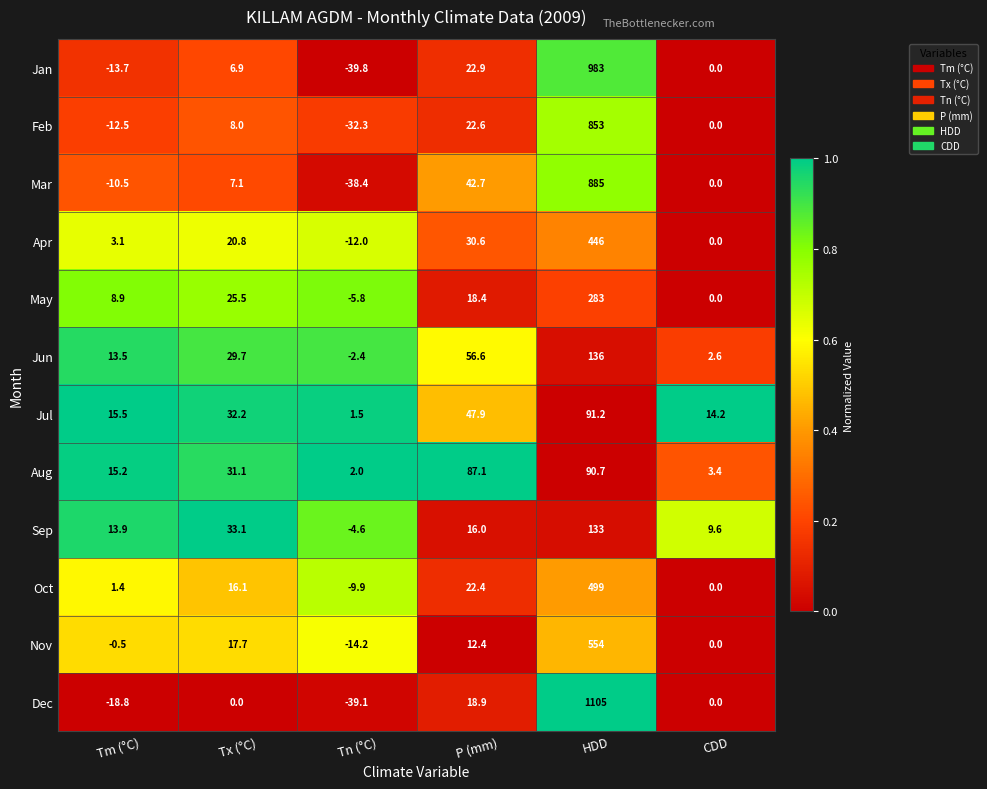

At HDD, list the series in order from smallest to largest.

Aug, Jul, Sep, Jun, May, Apr, Oct, Nov, Feb, Mar, Jan, Dec